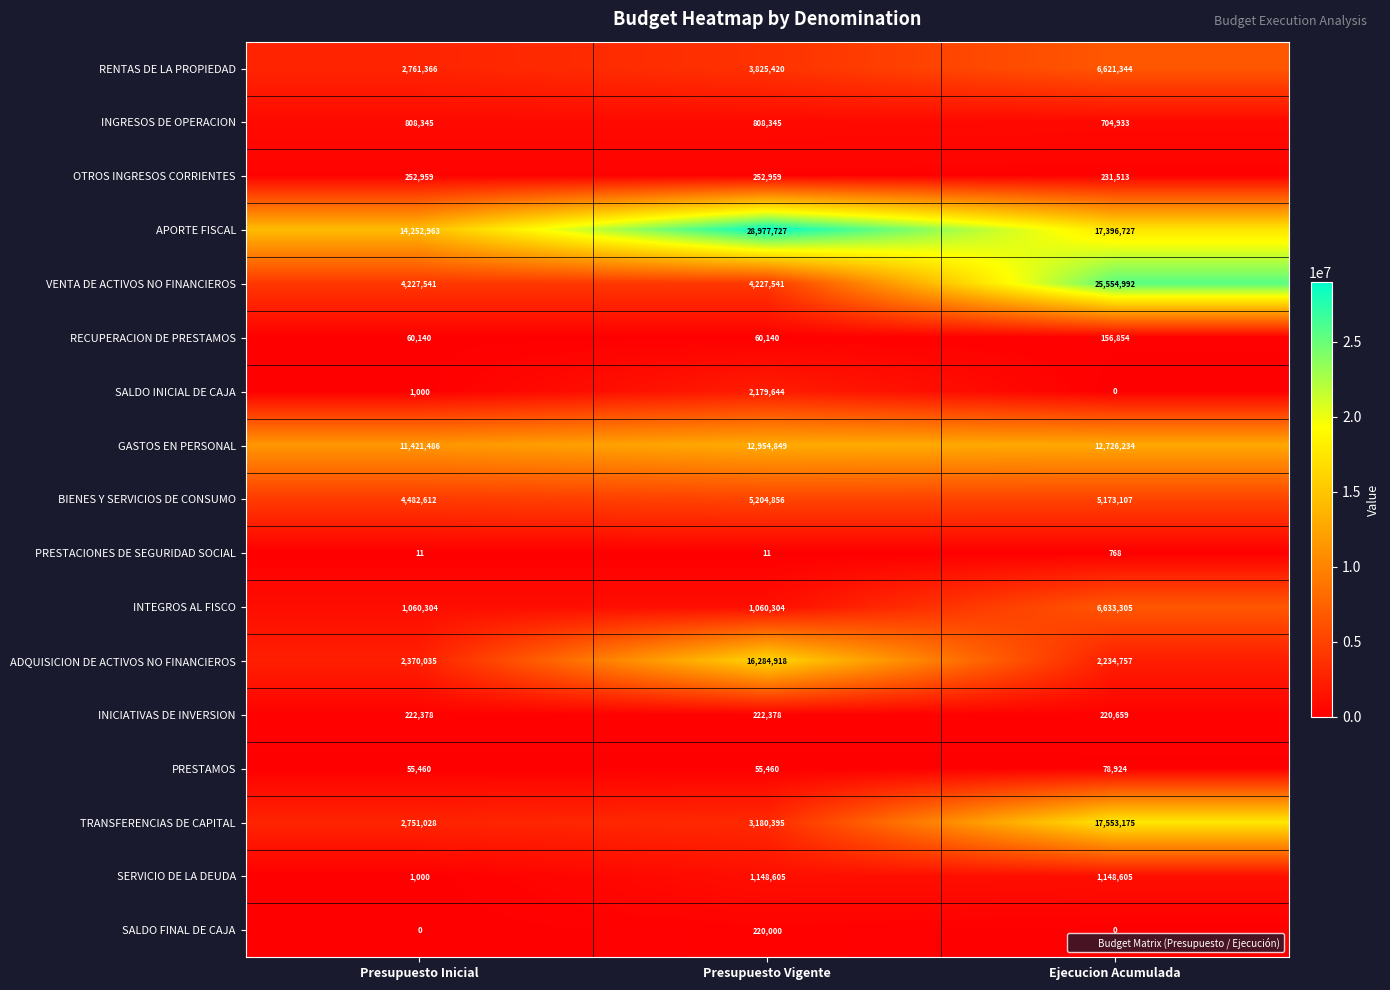

What is the sum of the OTROS INGRESOS CORRIENTES values at Presupuesto Inicial and Presupuesto Vigente?

505918